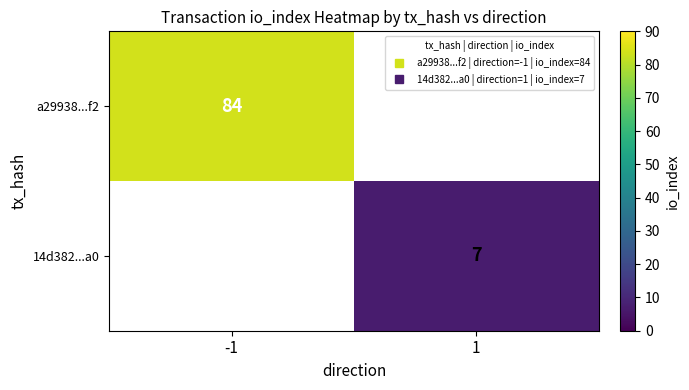

What is the total value across all series at 1?

7